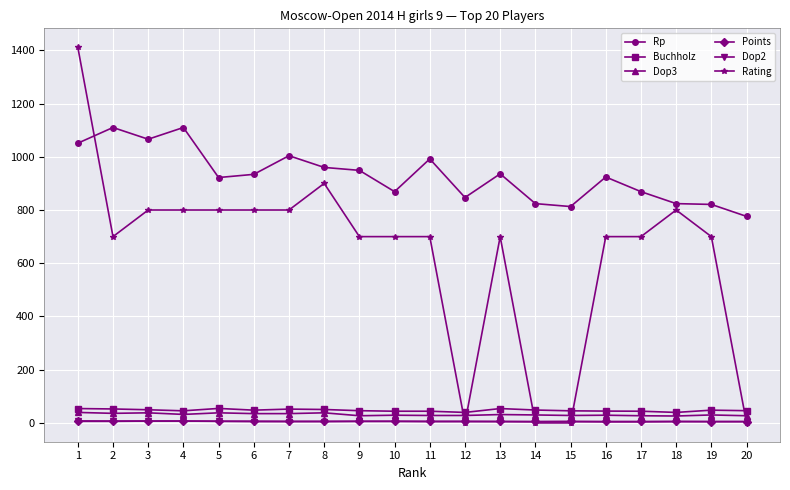

What are all the series names shown in the legend?

Rp, Buchholz, Dop3, Points, Dop2, Rating